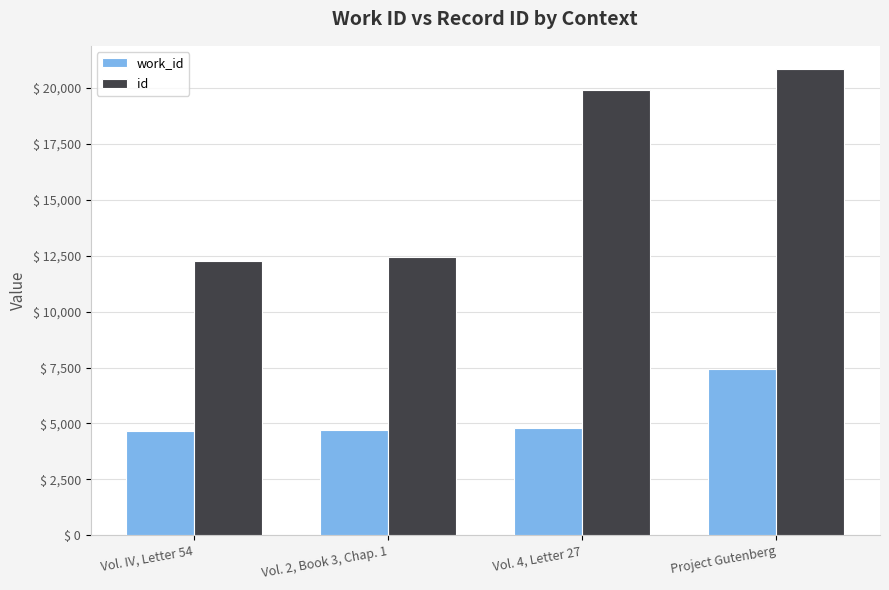

What is the label of the 3rd bar from the right?

Vol. 2, Book 3, Chap. 1